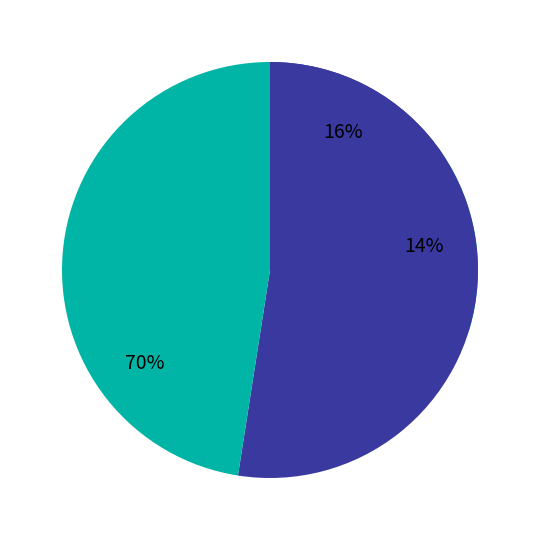

Do 2022-08-08 and 2022-12-01 together represent more than half of the pie?

No